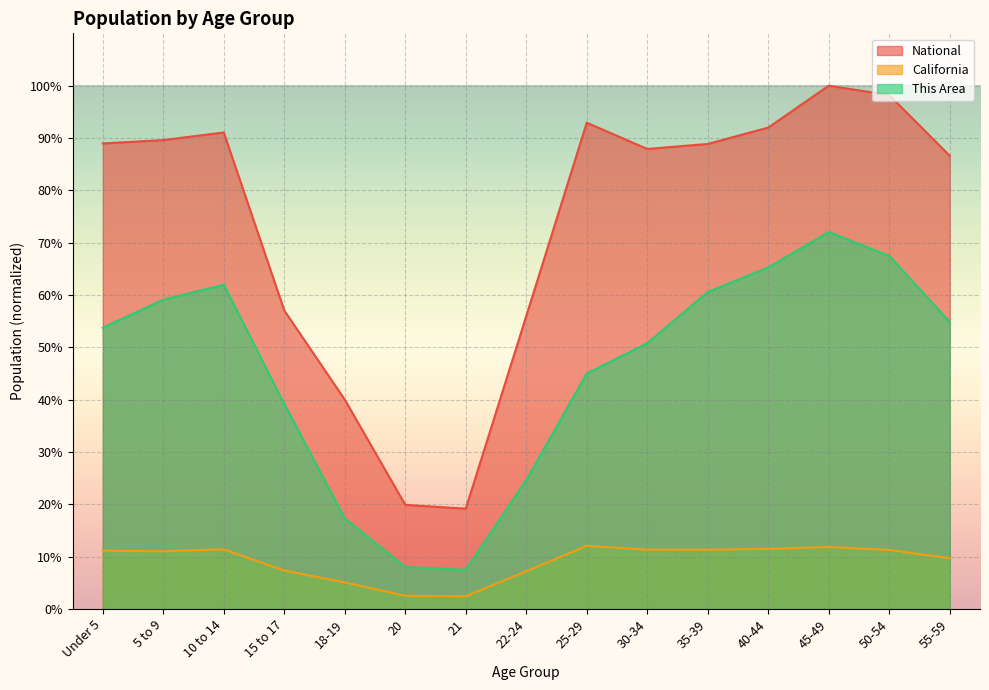

True or false: California has a value of 0.1 at Under 5.

True